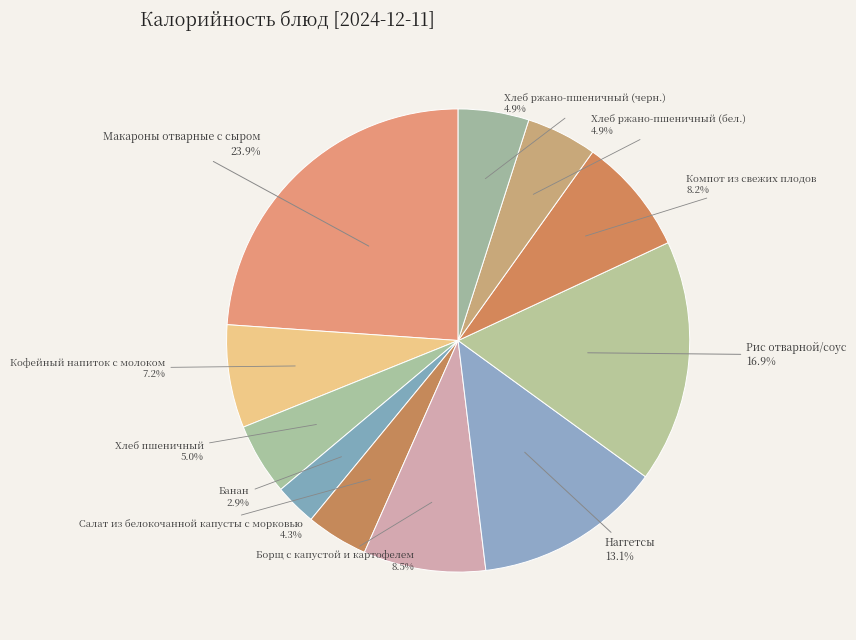

What is the smallest slice in the pie chart?

Банан